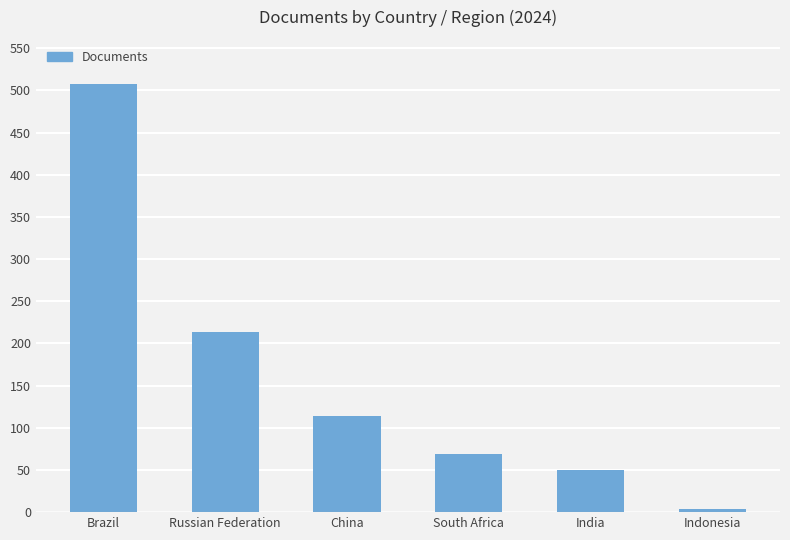

Rank the categories by value from highest to lowest.

Brazil, Russian Federation, China, South Africa, India, Indonesia